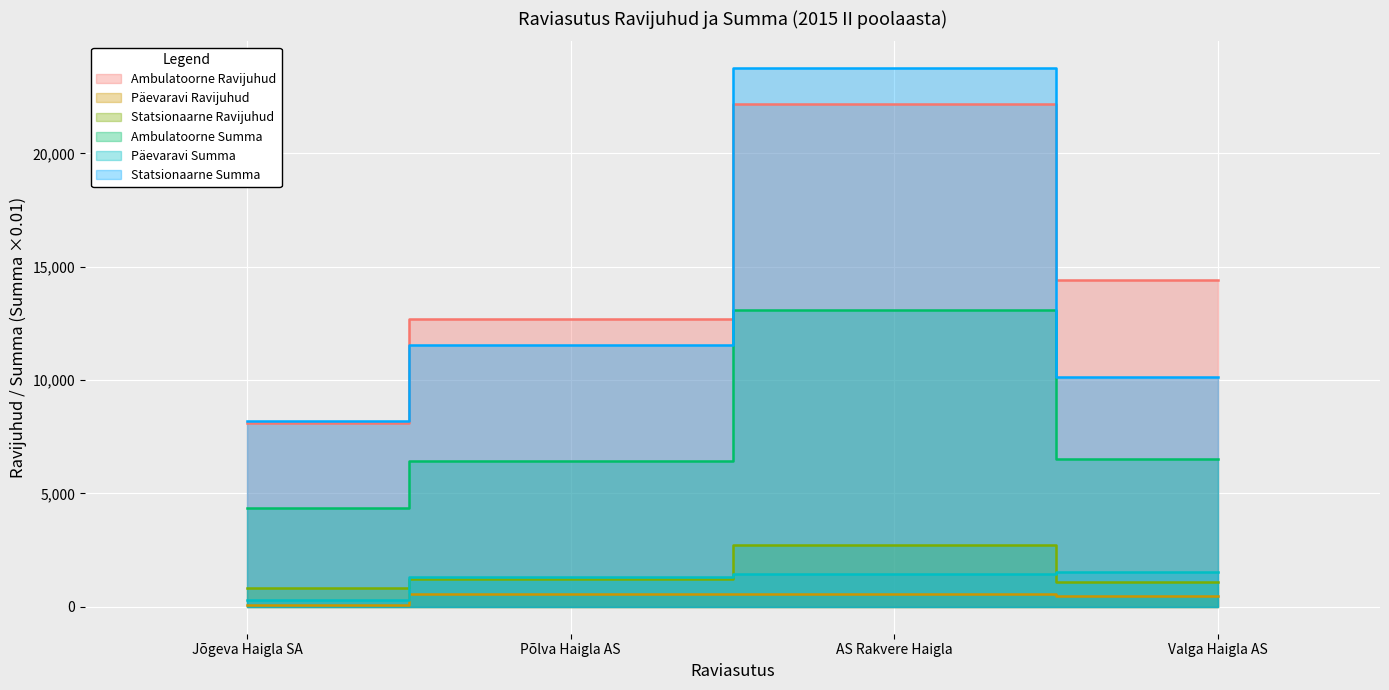

Which category has the highest value in the Päevaravi Summa series?

Valga Haigla AS